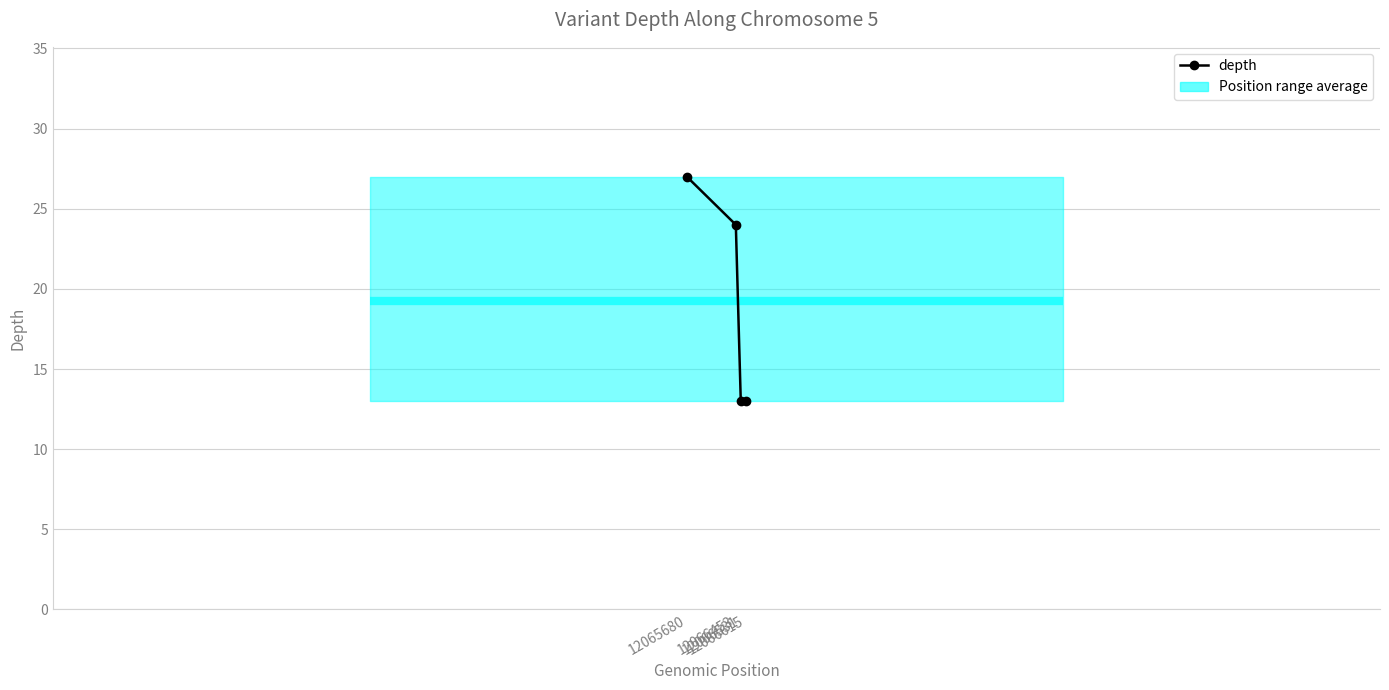

How many data points are above 24?

1